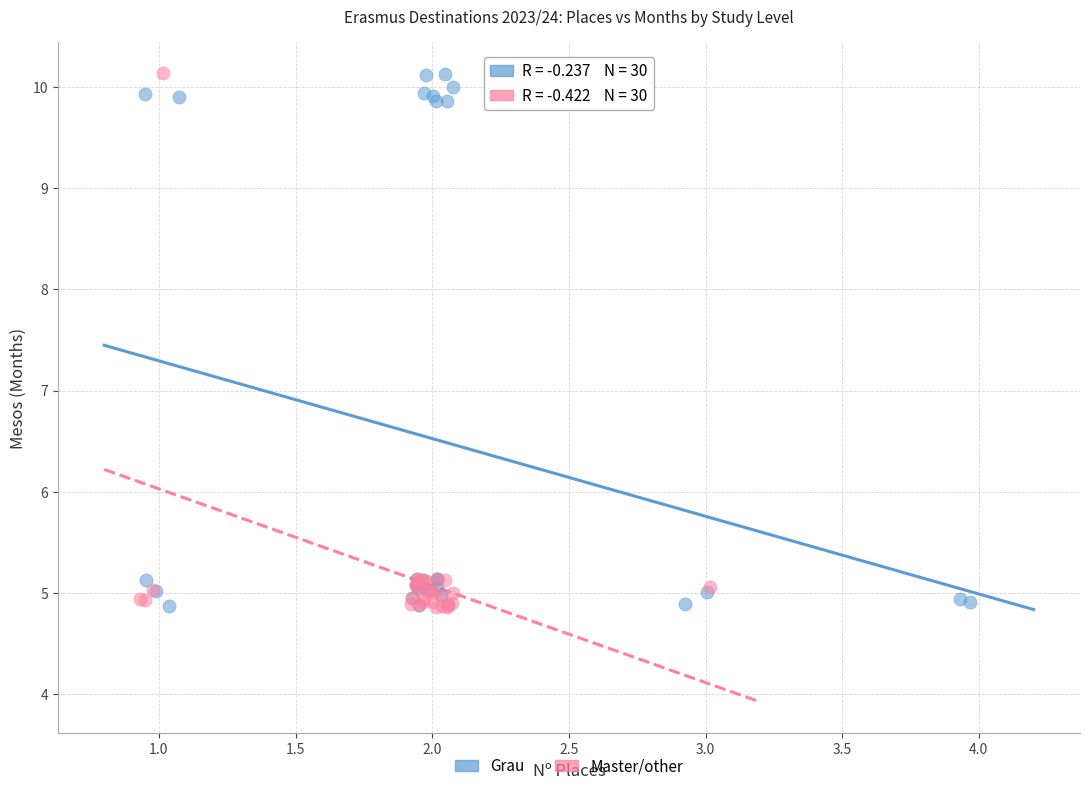

What are all the series names shown in the legend?

Grau, Master/other